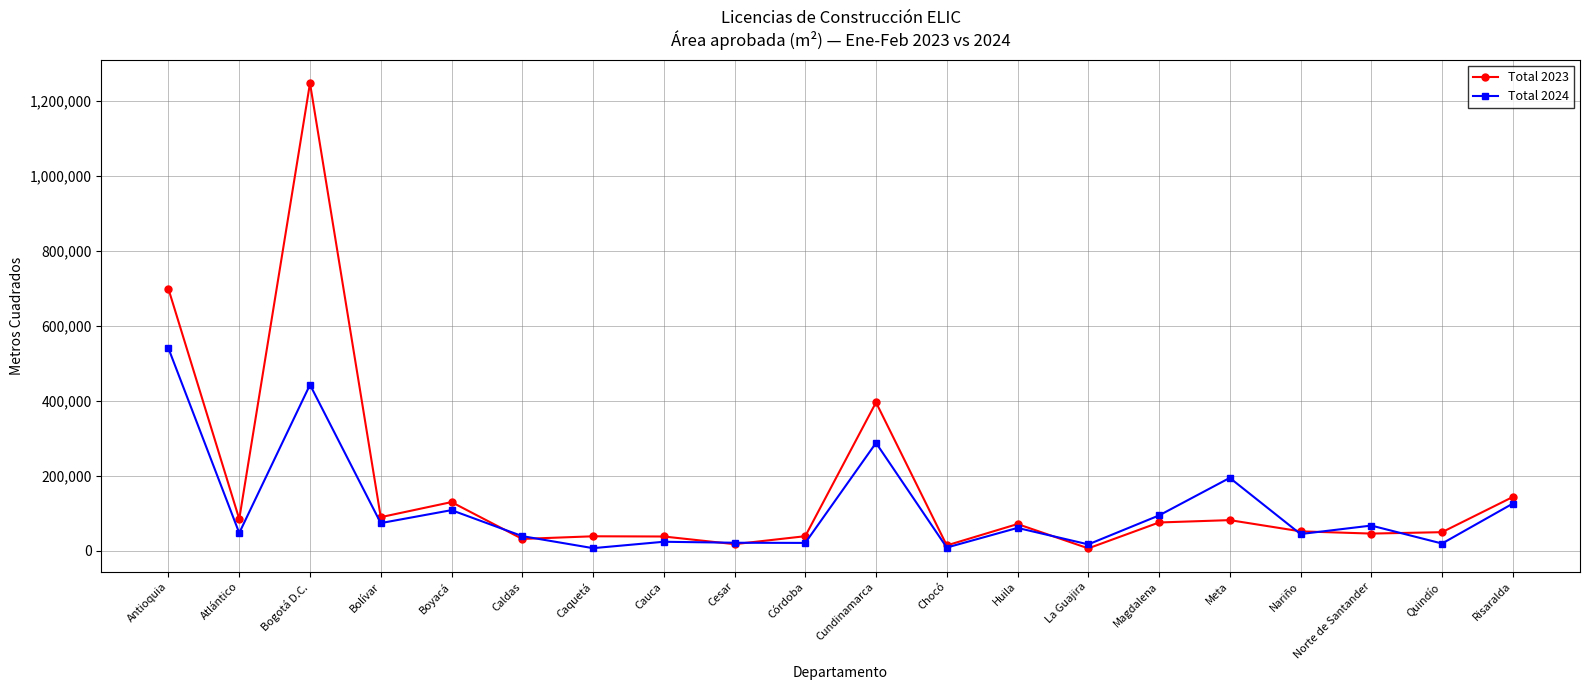

Which series has the largest total across all categories?

Total 2023